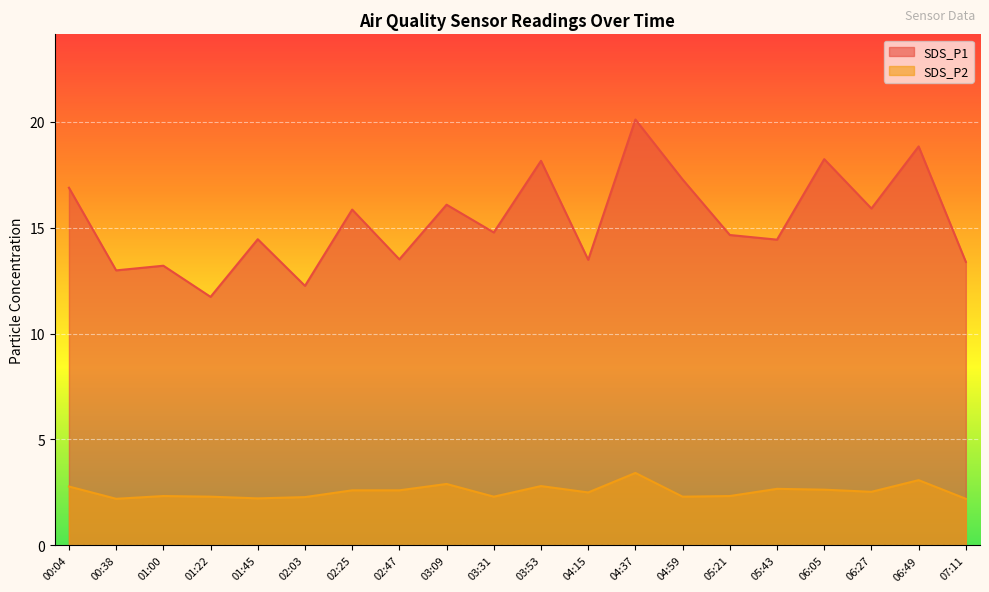

How many lines are shown in the chart?

2